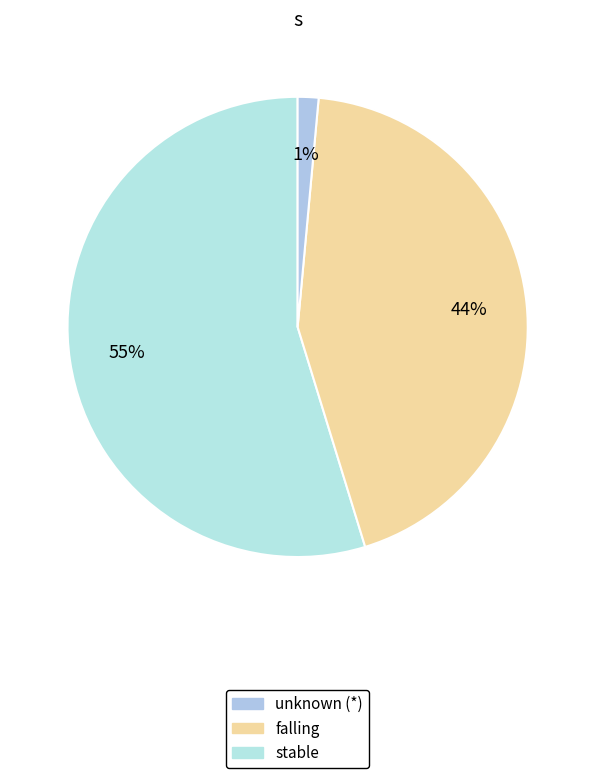

How many segments does this pie chart have?

3